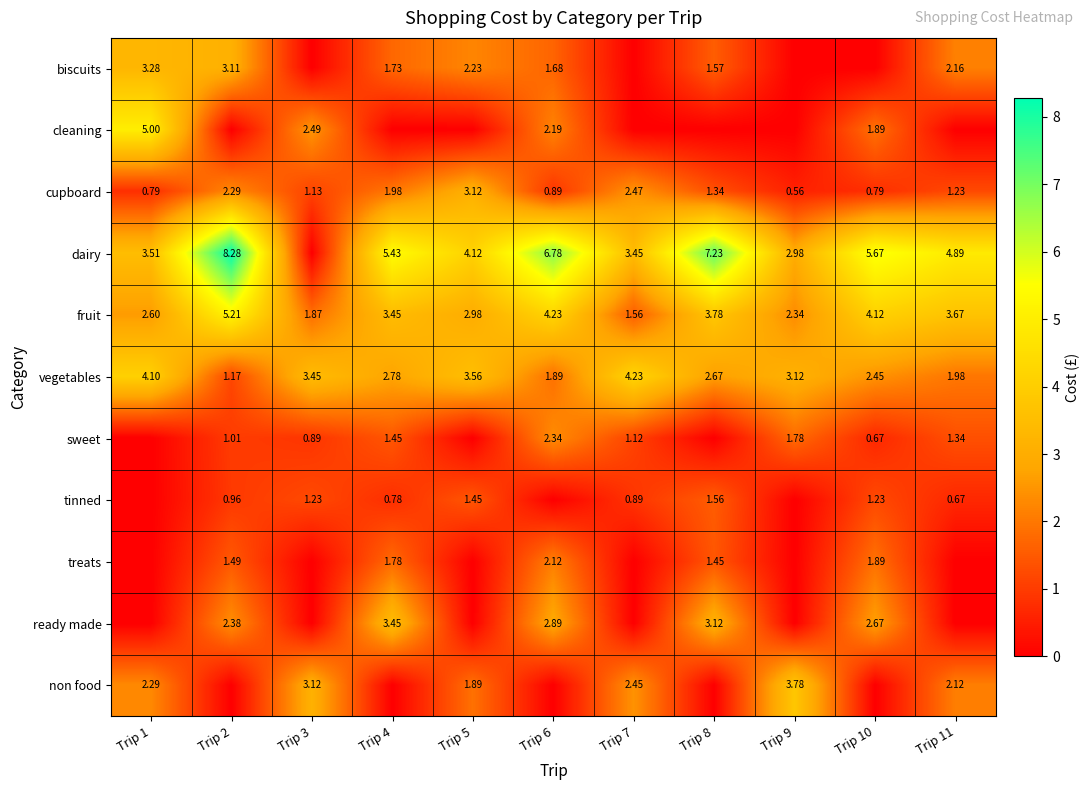

Is the value of dairy at Trip 8 greater than the value of vegetables at Trip 3?

Yes